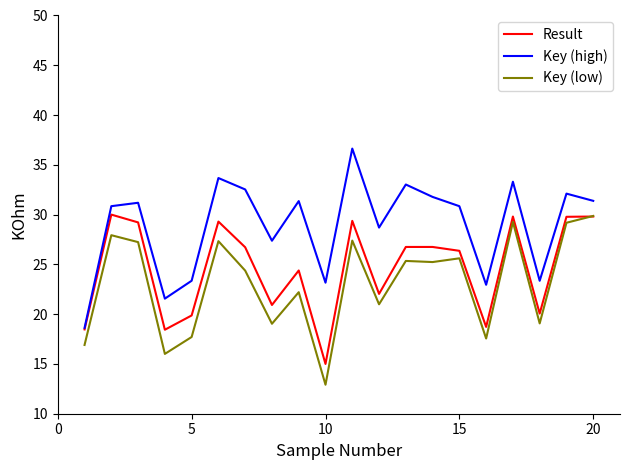

What is the maximum value for Result?

30.0